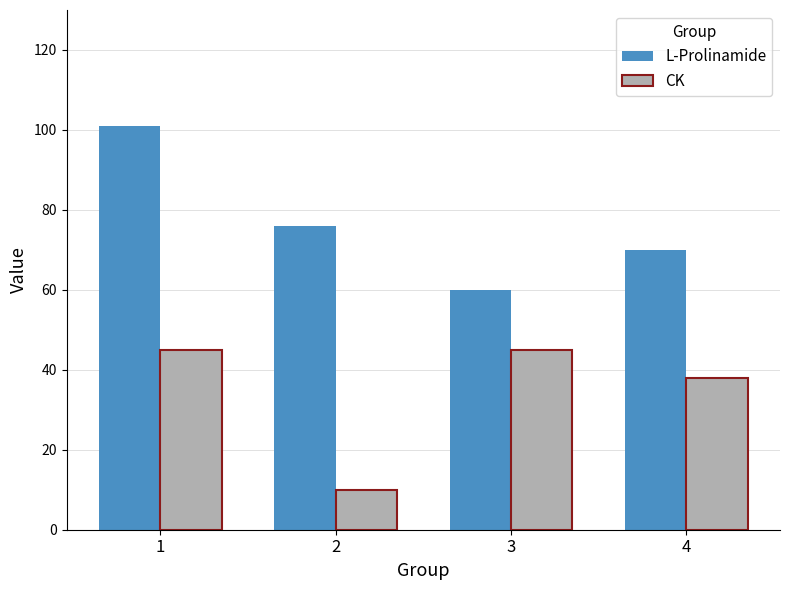

What is the difference between the maximum and minimum values in the L-Prolinamide series?

41